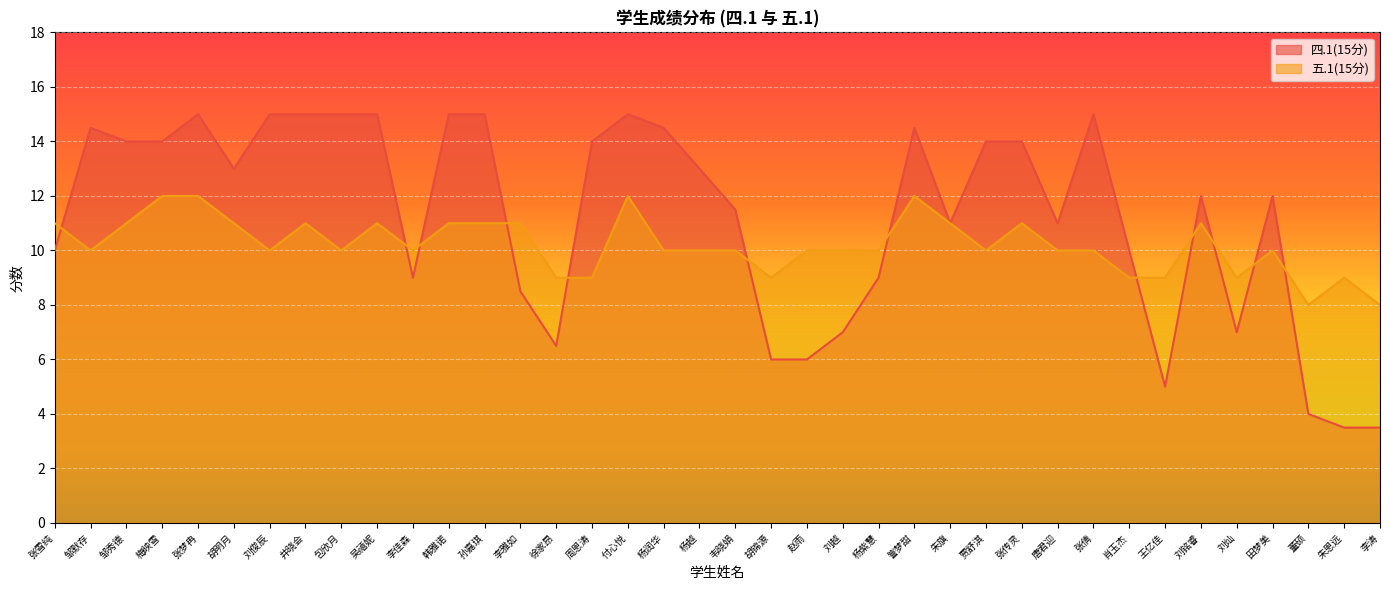

How many series are shown in this chart?

2